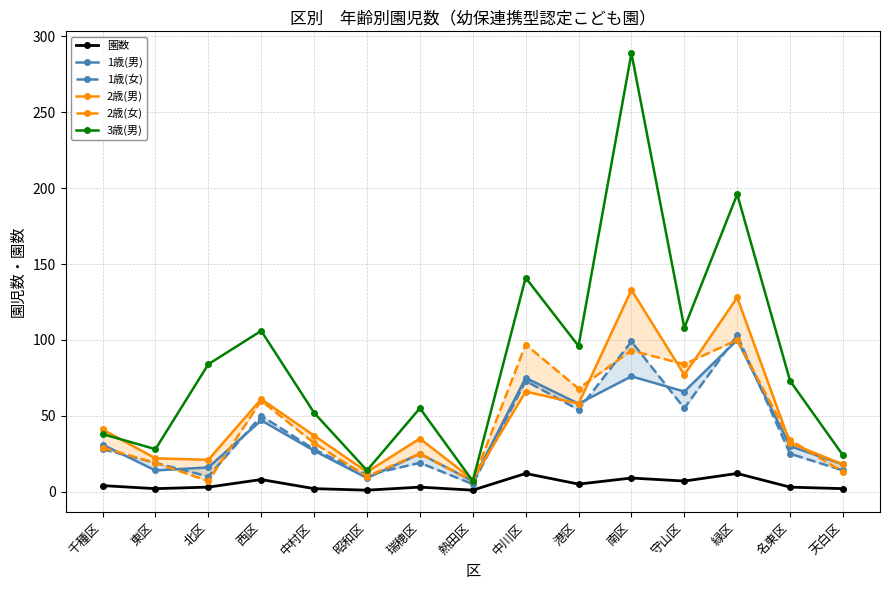

What is the difference between the 3歳(男) values at 昭和区 and 北区?

70